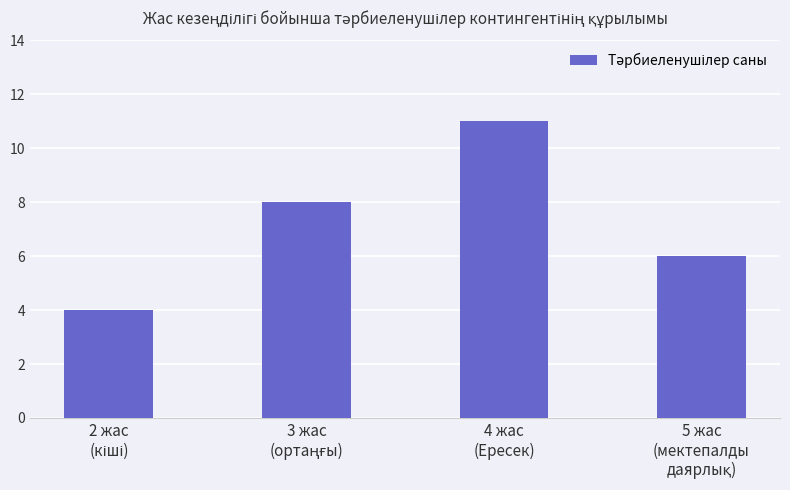

What is the greatest value displayed?

11